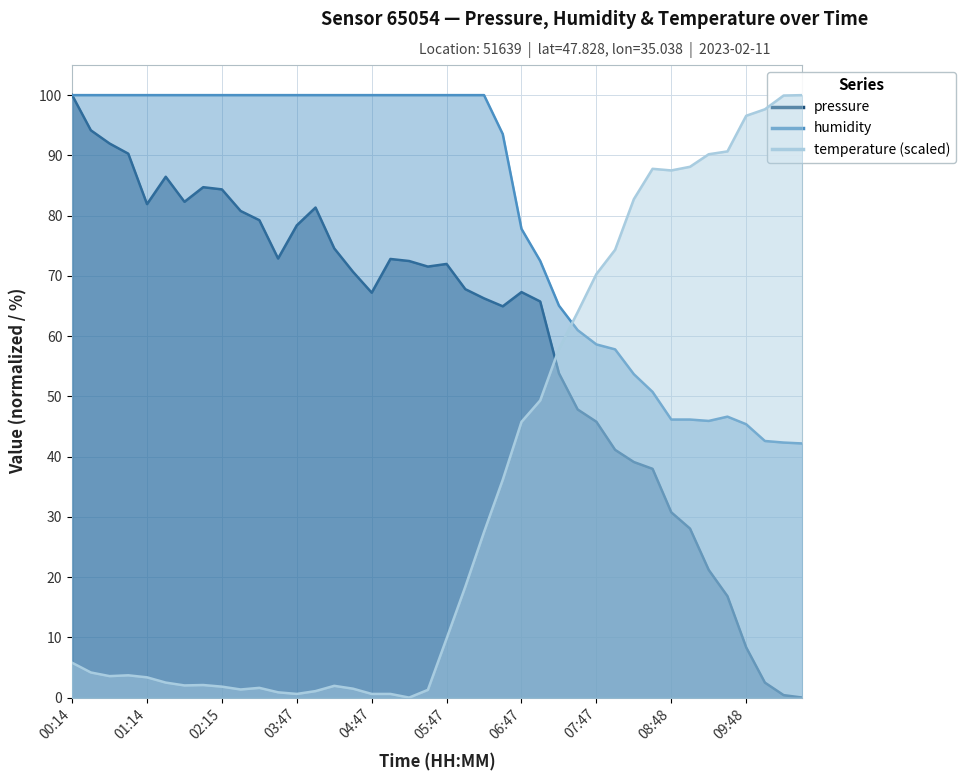

Reading left to right, list all the values displayed in this chart.

pressure: 00:14=100.0	00:29=94.2	00:44=92.0	00:59=90.3	01:14=81.9	01:29=86.4	01:44=82.3	02:00=84.7	02:15=84.4	02:45=80.8	03:01=79.2	03:16=72.9	03:47=78.4	04:02=81.3	04:17=74.6	04:32=70.7	04:47=67.2	05:02=72.8	05:17=72.5	05:32=71.5	05:47=72.0	06:02=67.8	06:17=66.3	06:32=64.9	06:47=67.3	07:02=65.7	07:17=53.8	07:32=47.8	07:47=45.8	08:02=41.1	08:18=39.1	08:33=38.0	08:48=30.8	09:03=28.1	09:18=21.2	09:33=16.8	09:48=8.3	10:03=2.5	10:18=0.4	10:34=0.0
humidity: 00:14=100.0	00:29=100.0	00:44=100.0	00:59=100.0	01:14=100.0	01:29=100.0	01:44=100.0	02:00=100.0	02:15=100.0	02:45=100.0	03:01=100.0	03:16=100.0	03:47=100.0	04:02=100.0	04:17=100.0	04:32=100.0	04:47=100.0	05:02=100.0	05:17=100.0	05:32=100.0	05:47=100.0	06:02=100.0	06:17=100.0	06:32=93.5	06:47=77.8	07:02=72.5	07:17=65.1	07:32=61.0	07:47=58.6	08:02=57.8	08:18=53.7	08:33=50.7	08:48=46.1	09:03=46.1	09:18=45.9	09:33=46.6	09:48=45.4	10:03=42.6	10:18=42.3	10:34=42.2
temperature: 00:14=5.8	00:29=4.2	00:44=3.6	00:59=3.7	01:14=3.4	01:29=2.5	01:44=2.0	02:00=2.1	02:15=1.8	02:45=1.3	03:01=1.6	03:16=0.9	03:47=0.6	04:02=1.1	04:17=1.9	04:32=1.5	04:47=0.6	05:02=0.6	05:17=0.0	05:32=1.3	05:47=9.8	06:02=18.4	06:17=27.5	06:32=36.2	06:47=45.8	07:02=49.3	07:17=57.9	07:32=64.0	07:47=70.3	08:02=74.3	08:18=82.7	08:33=87.8	08:48=87.5	09:03=88.1	09:18=90.2	09:33=90.7	09:48=96.6	10:03=97.6	10:18=99.9	10:34=100.0